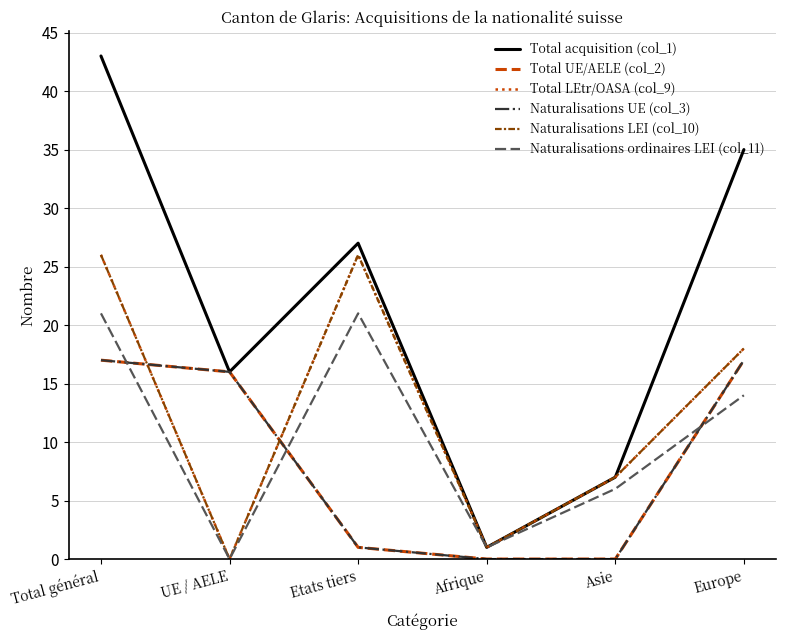

Does the chart have visible grid lines?

Yes